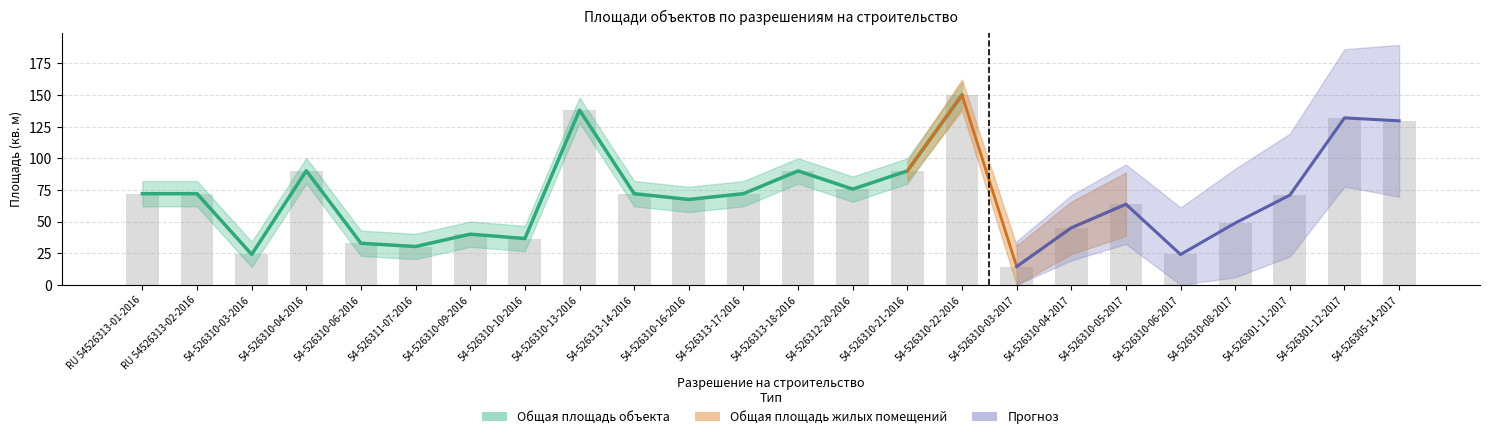

At which category does the chart reach its peak across all series?

54-526310-22-2016